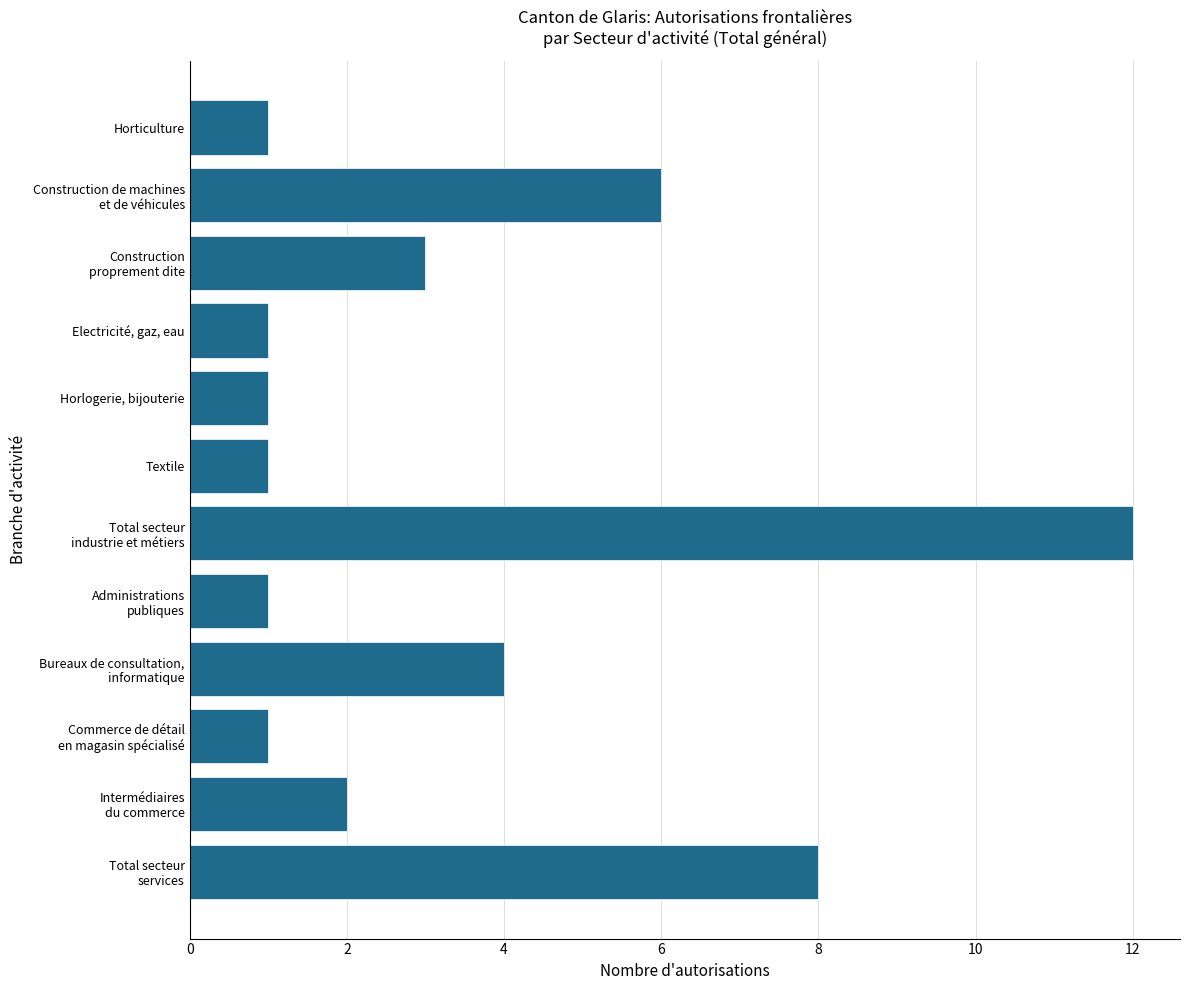

What is the average value?

3